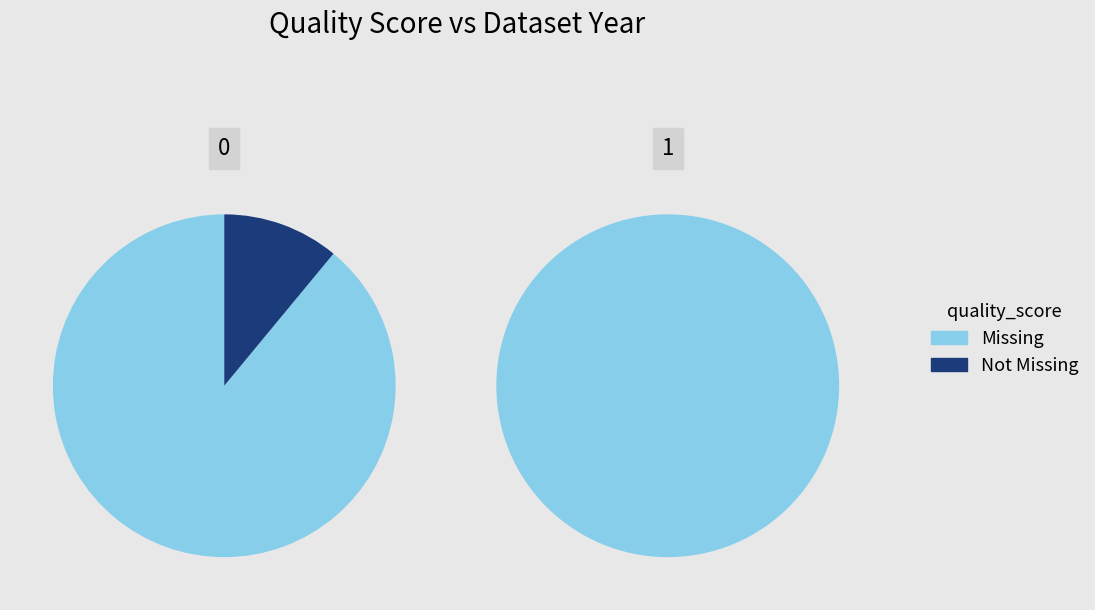

Does any single category account for the majority?

Yes